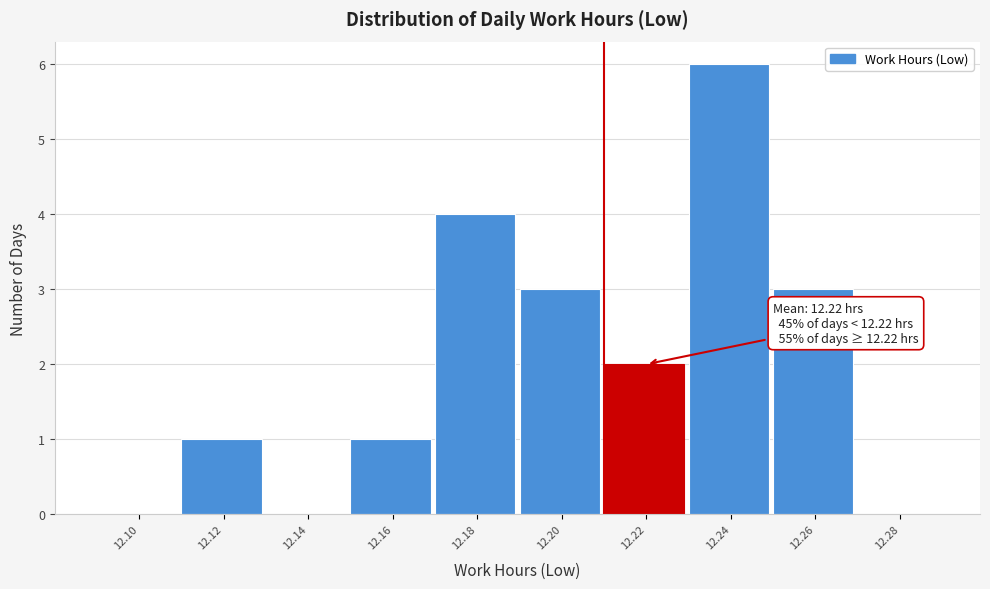

Reading left to right, list all the values displayed in this chart.

12.10=0	12.12=1	12.14=0	12.16=1	12.18=4	12.20=3	12.22=2	12.24=6	12.26=3	12.28=0